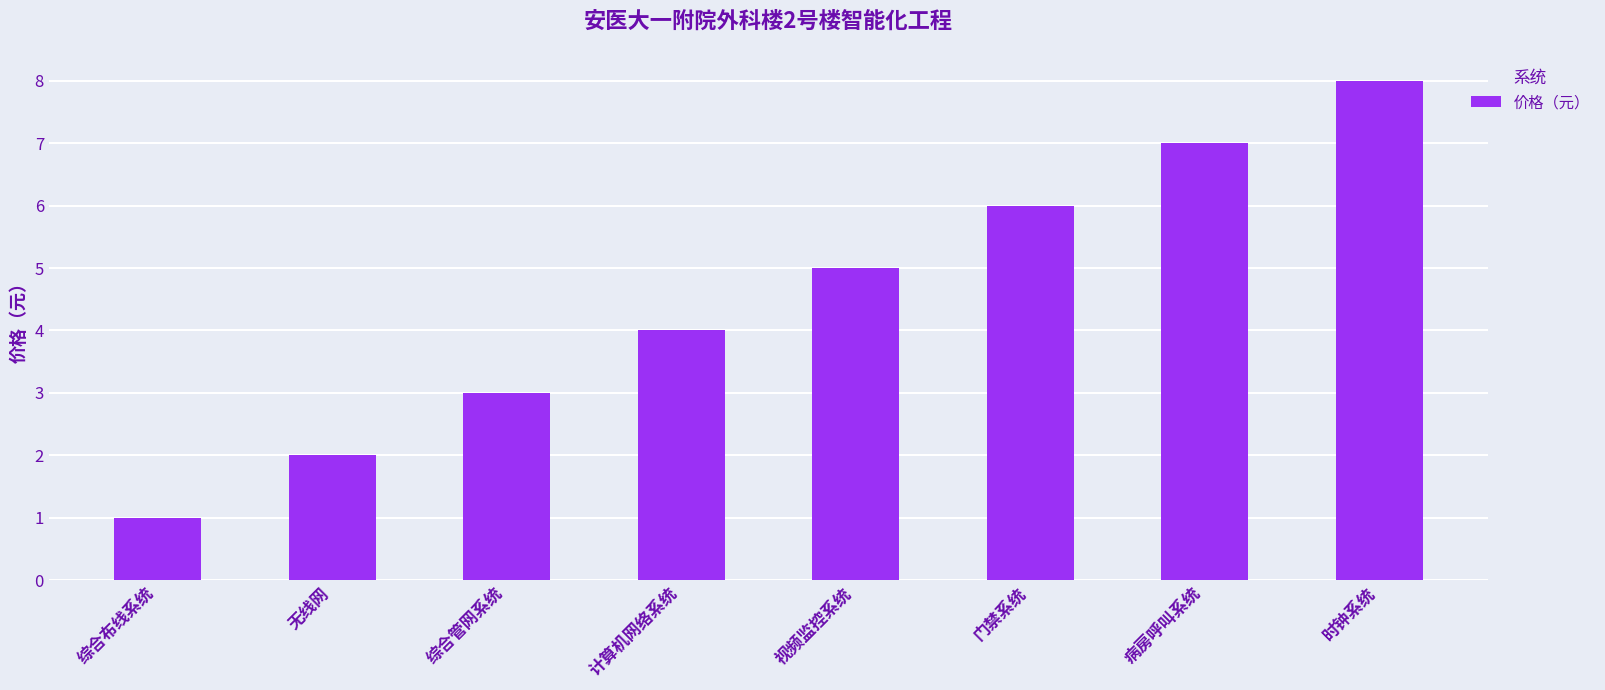

What is the label of the 2nd bar from the right?

病房呼叫系统